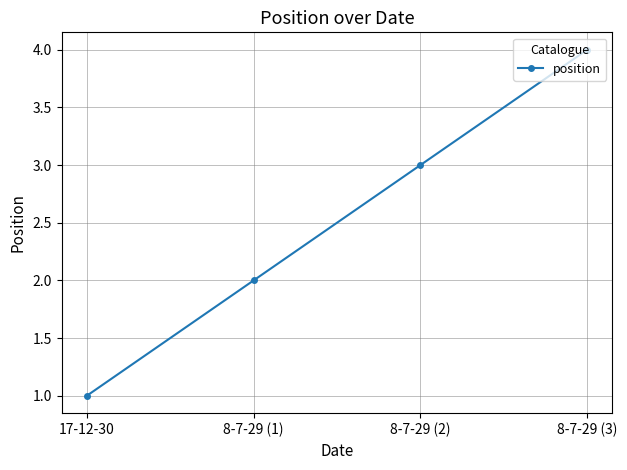

What is the greatest value displayed?

4